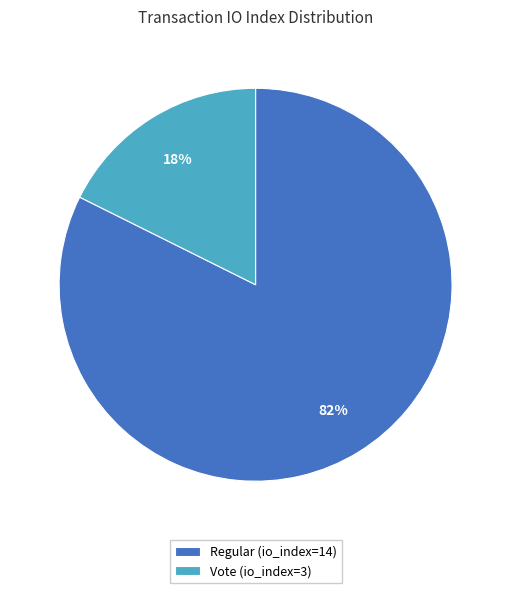

How many slices are in this pie chart?

2